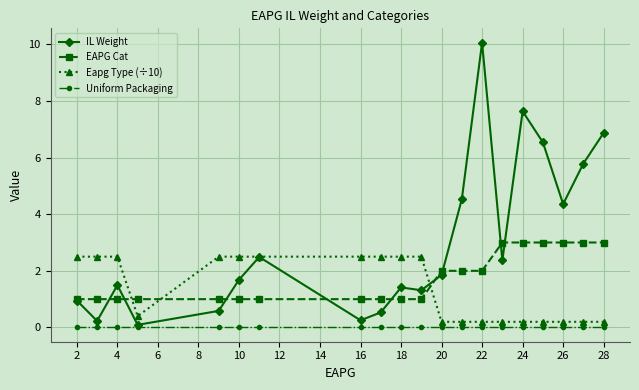

What is the difference between the maximum and second lowest values in the EAPG Cat series?

2.0